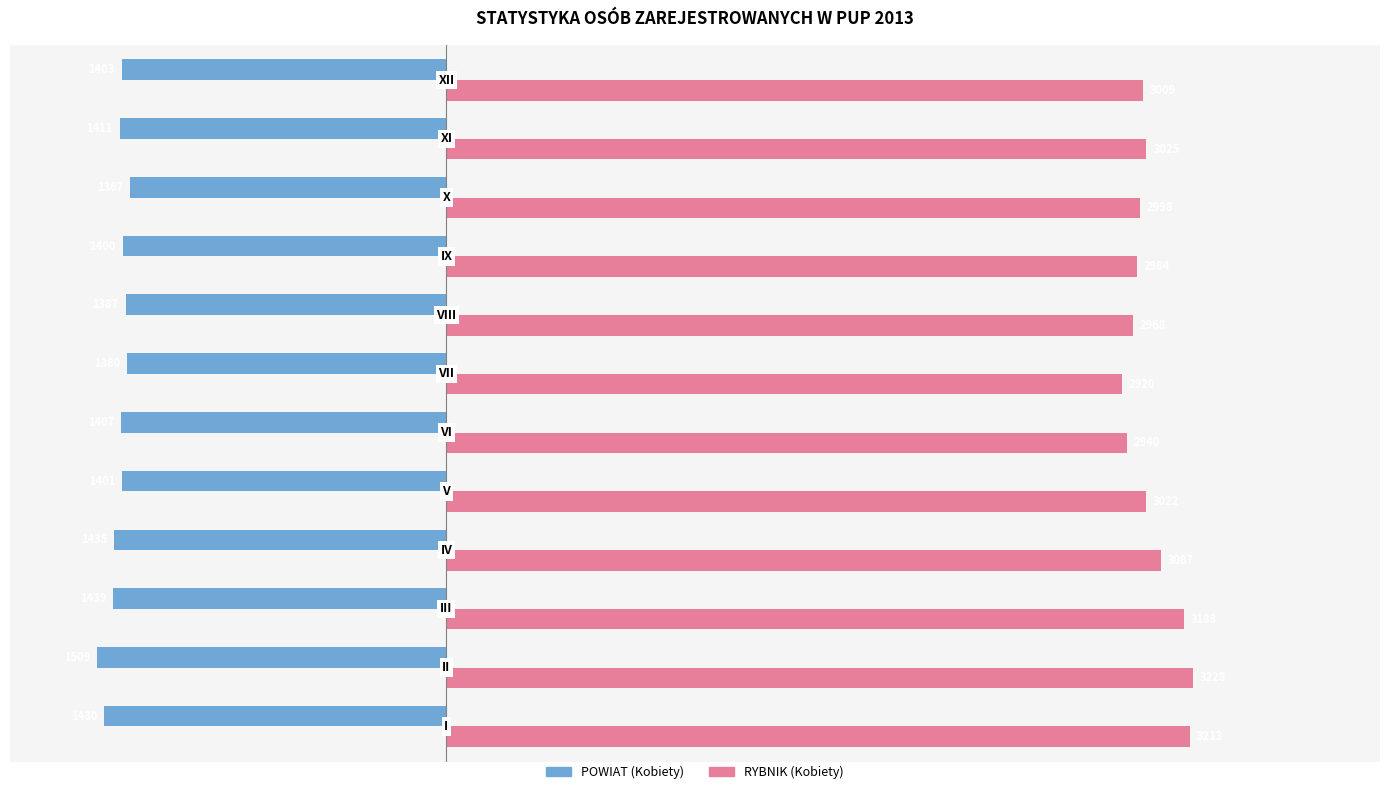

Read the RYBNIK (Kobiety) value at XII, to the nearest 5.

3010